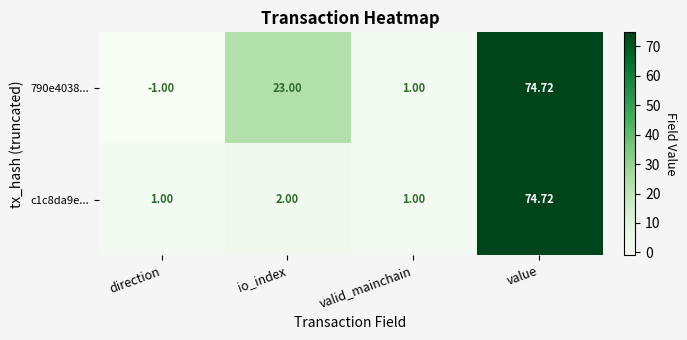

Is the value of 790e4038... at direction greater than the value of c1c8da9e... at value?

No